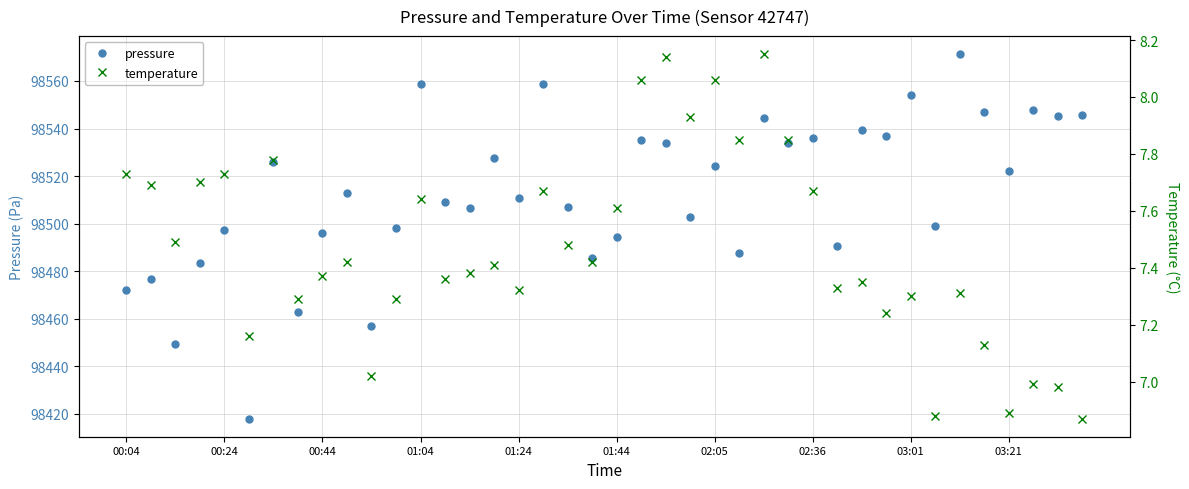

Does the chart have visible grid lines?

Yes